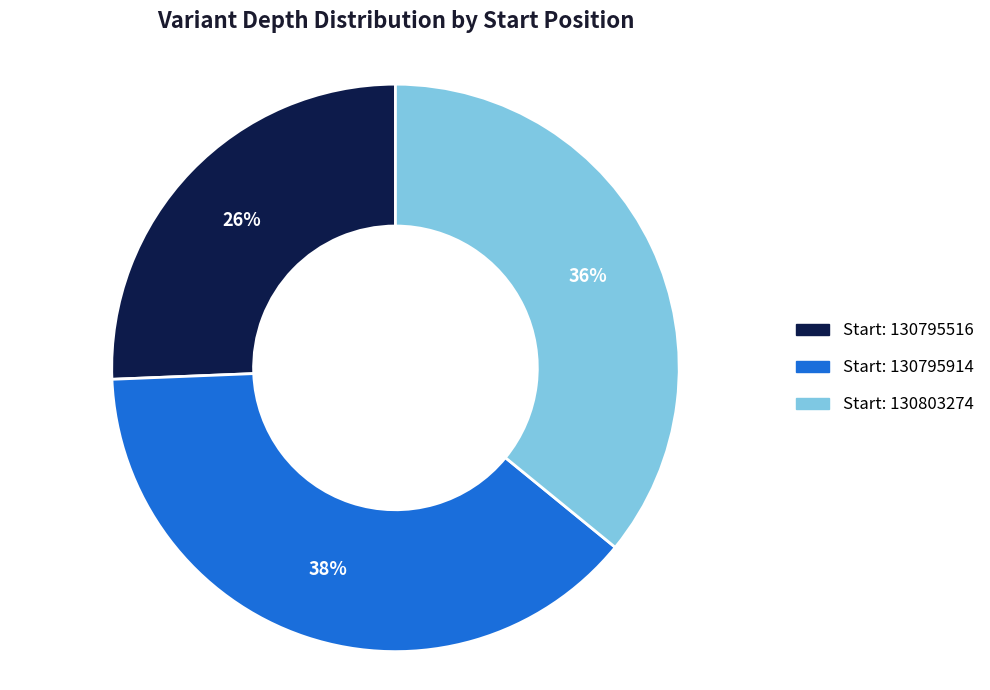

To the nearest percent, what is the average slice percentage?

33%